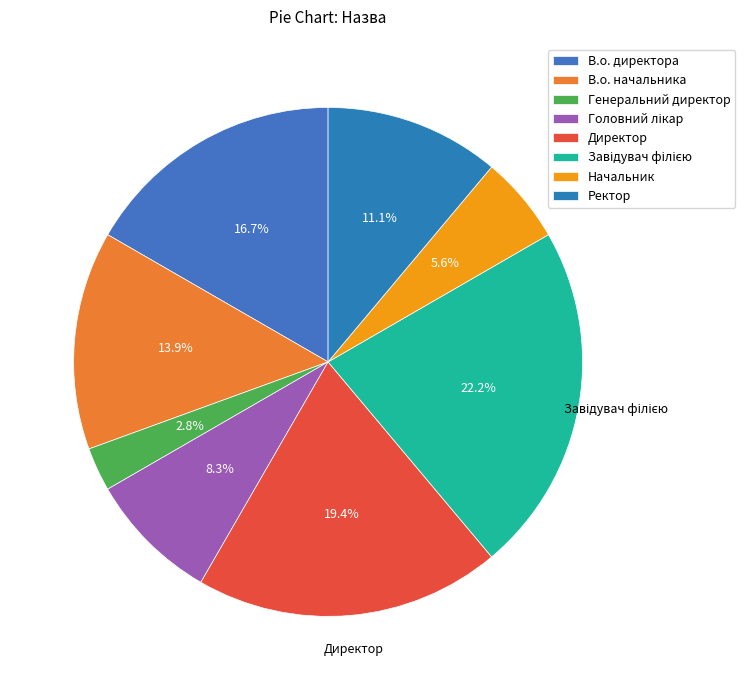

How many slices are in this pie chart?

8